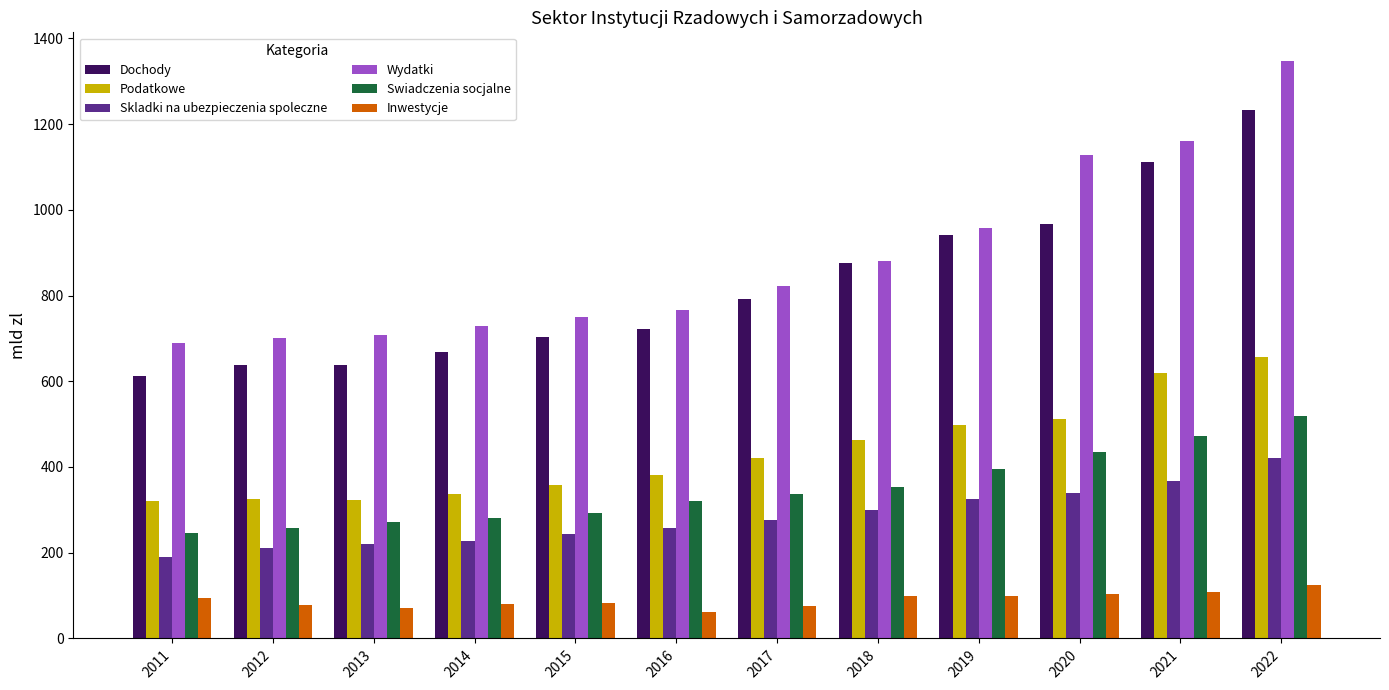

Where is Skladki na ubezpieczenia spoleczne nearest to the value 306?

2018